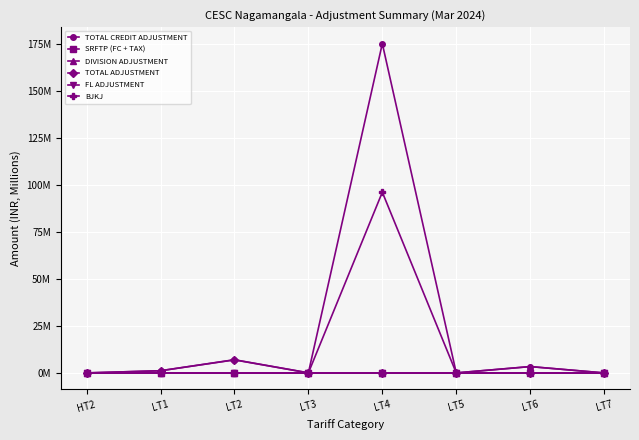

In TOTAL CREDIT ADJUSTMENT, how many points are lower than both neighbors (excluding endpoints)?

2